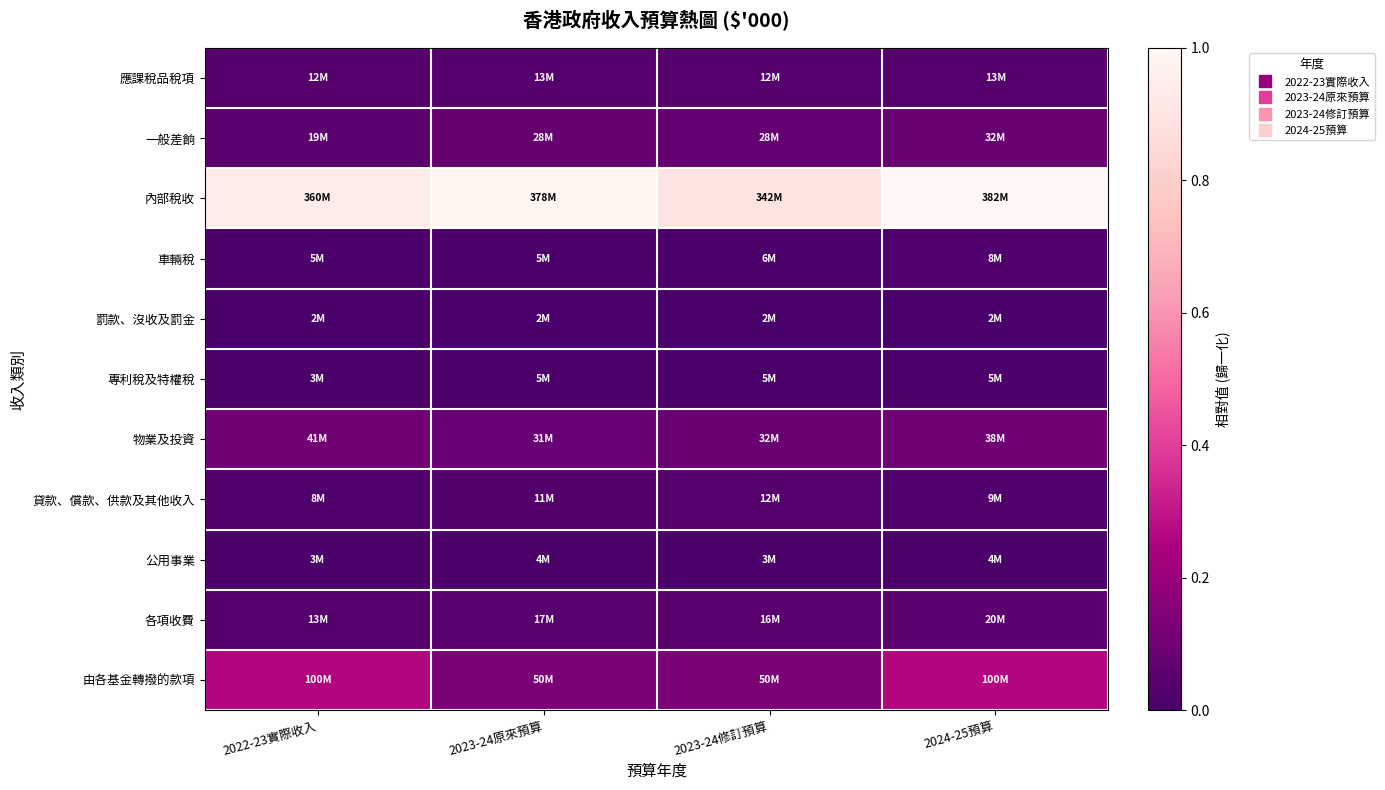

At how many categories does at least one series exceed 0?

4